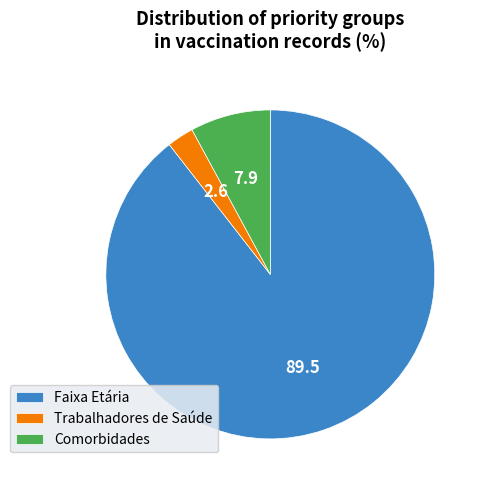

What is the majority slice?

Faixa Etária